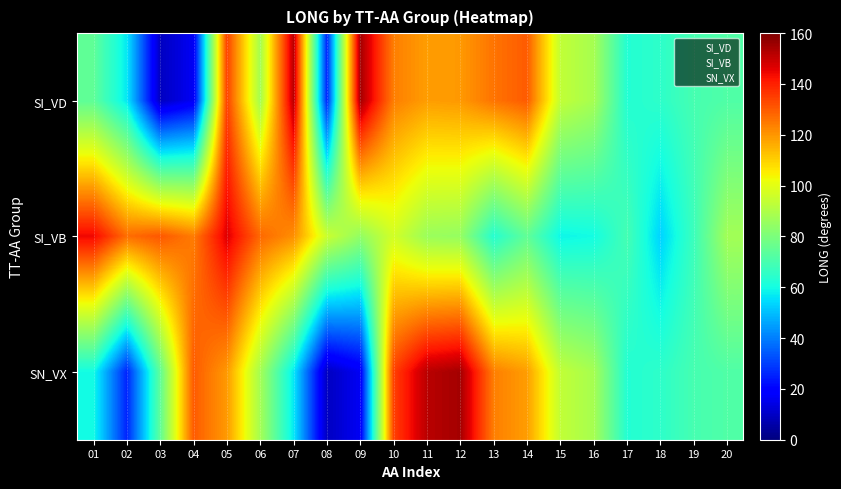

Reading left to right, list all the values displayed in this chart.

SI_VD: 01=74.4	02=56.7	03=9.3	04=16.6	05=134.6	06=87.9	07=151.8	08=25.7	09=154.7	10=124.0	11=118.7	12=119.5	13=125.8	14=130.0	15=93.6	16=88.2	17=62.9	18=64.8	19=69.6	20=71.5
SI_VB: 01=144.2	02=126.9	03=130.7	04=124.4	05=146.7	06=127.8	07=121.2	08=95.3	09=84.5	10=96.7	11=86.0	12=84.9	13=63.3	14=74.8	15=58.6	16=59.9	17=69.3	18=53.3	19=67.5	20=87.5
SN_VX: 01=59.9	02=25.7	03=74.4	04=130.0	05=119.5	06=87.9	07=56.7	08=9.3	09=16.6	10=134.6	11=151.8	12=154.7	13=124.0	14=118.7	15=93.6	16=88.2	17=62.9	18=64.8	19=69.6	20=71.5